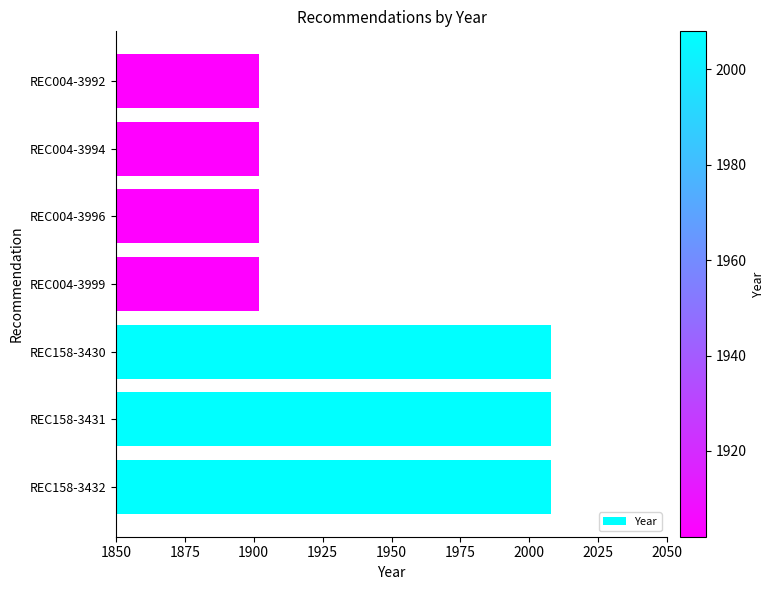

How many bars are there in total?

7